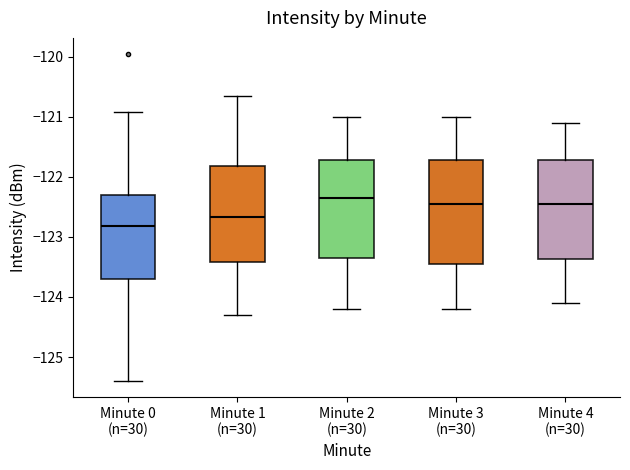

Reading left to right, transcribe this box plot: for each box, give where its median line is, the range the box spans, and where its two whiskers end, as read against the y-axis. The values are not printed on the chart, so give them approximately, as read against the axis.

Minute 0 (n=30): median -122.8, box -123.7 to -122.3, whiskers -125.4 to -120.9
Minute 1 (n=30): median -122.7, box -123.4 to -121.8, whiskers -124.3 to -120.7
Minute 2 (n=30): median -122.3, box -123.3 to -121.7, whiskers -124.2 to -121.0
Minute 3 (n=30): median -122.4, box -123.4 to -121.7, whiskers -124.2 to -121.0
Minute 4 (n=30): median -122.4, box -123.4 to -121.7, whiskers -124.1 to -121.1